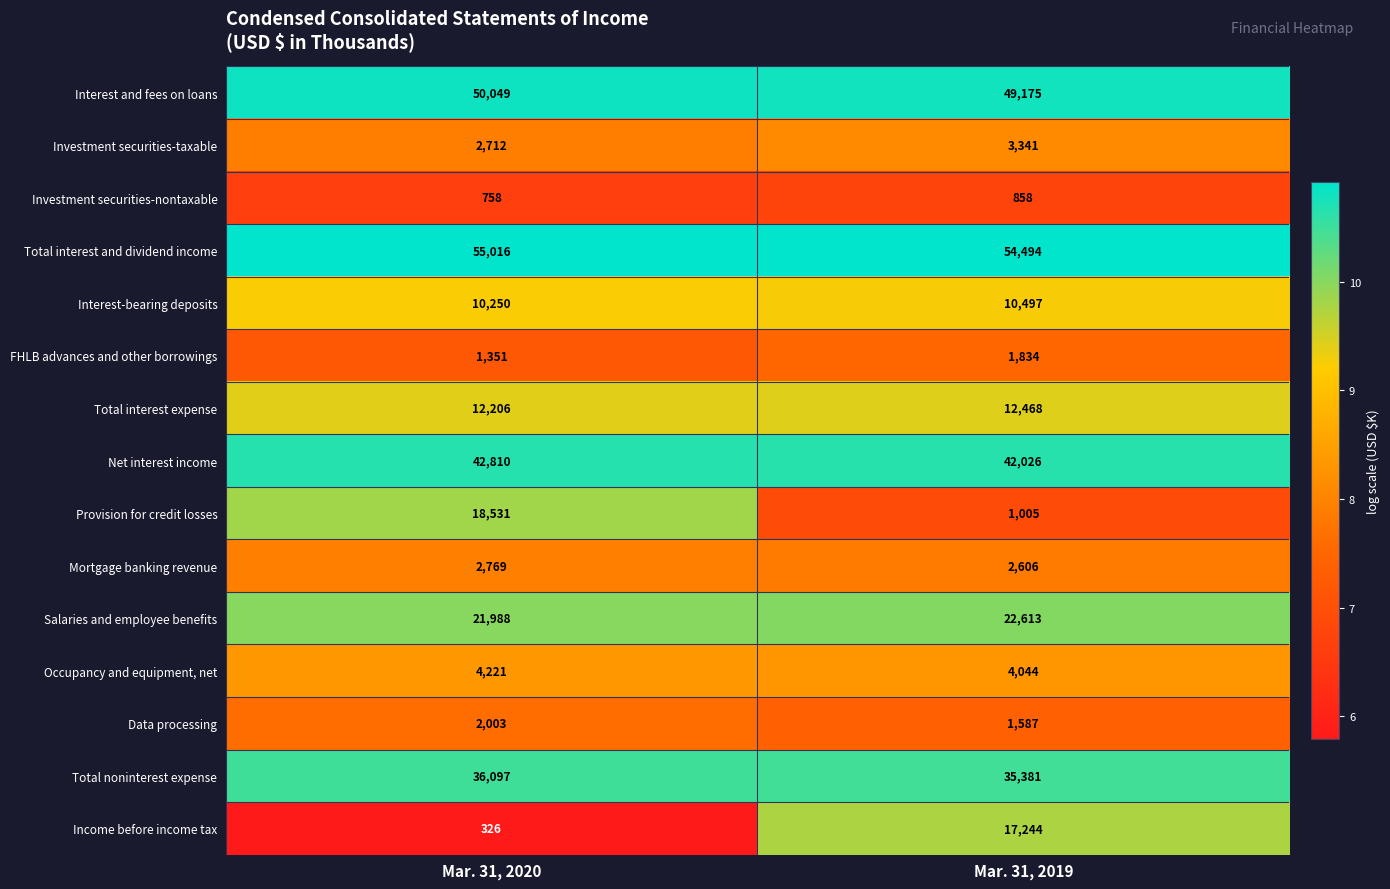

What is the spread (max minus min) of values at Mar. 31, 2019?

53636